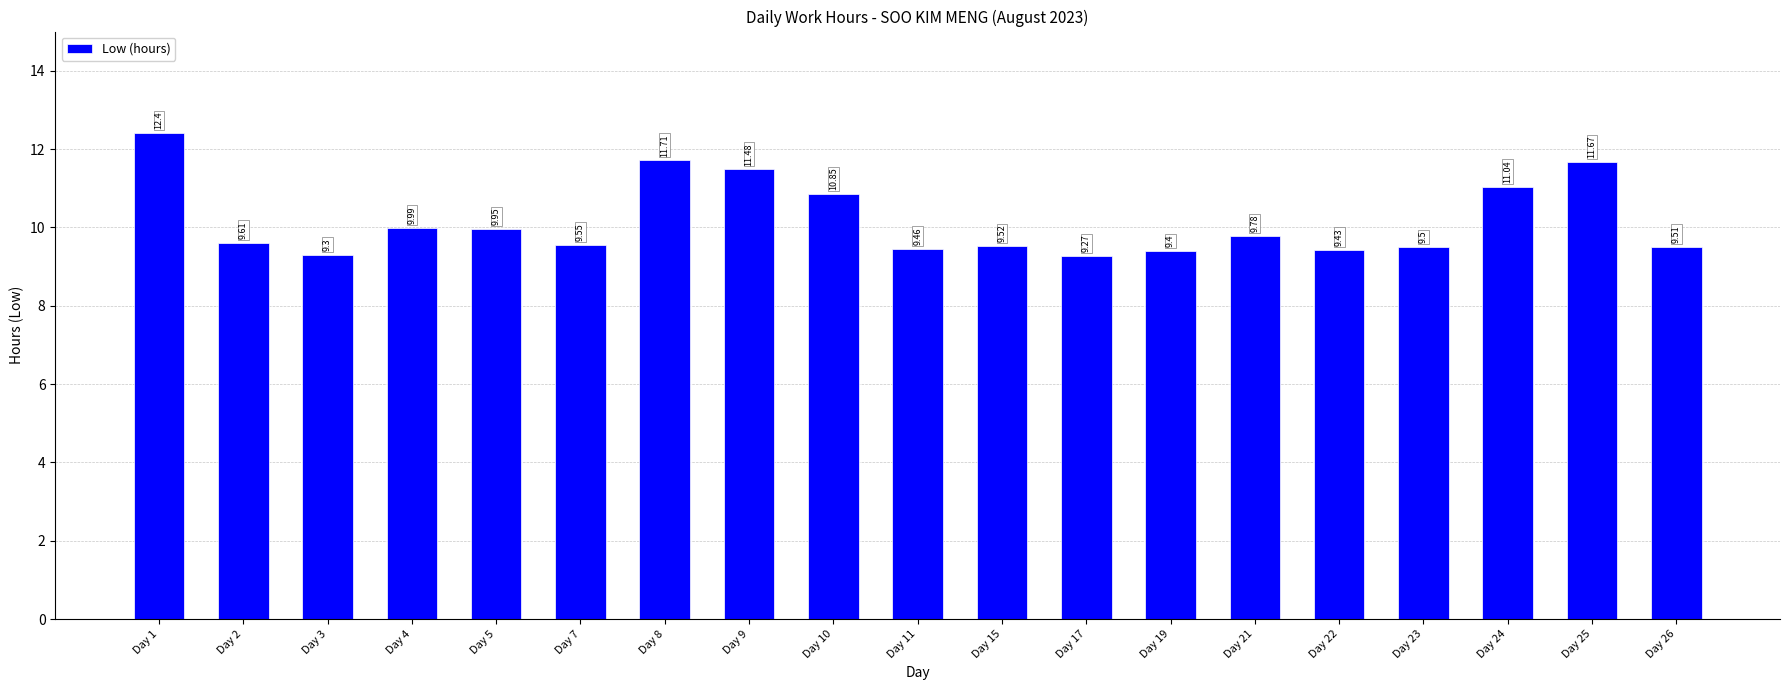

What is the average value?

10.2